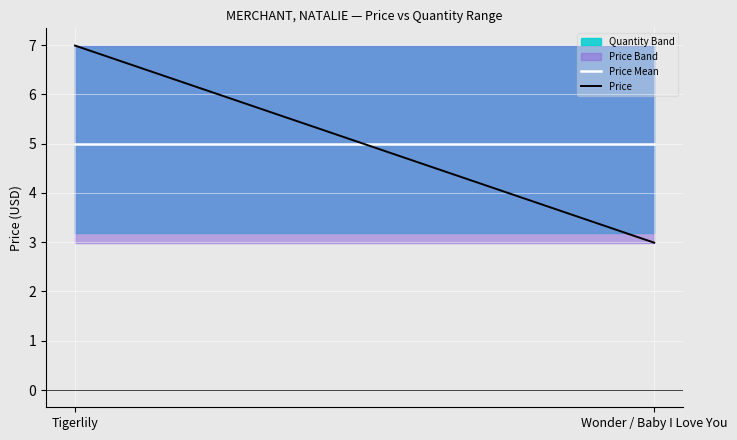

What is the smallest value displayed?

3.0